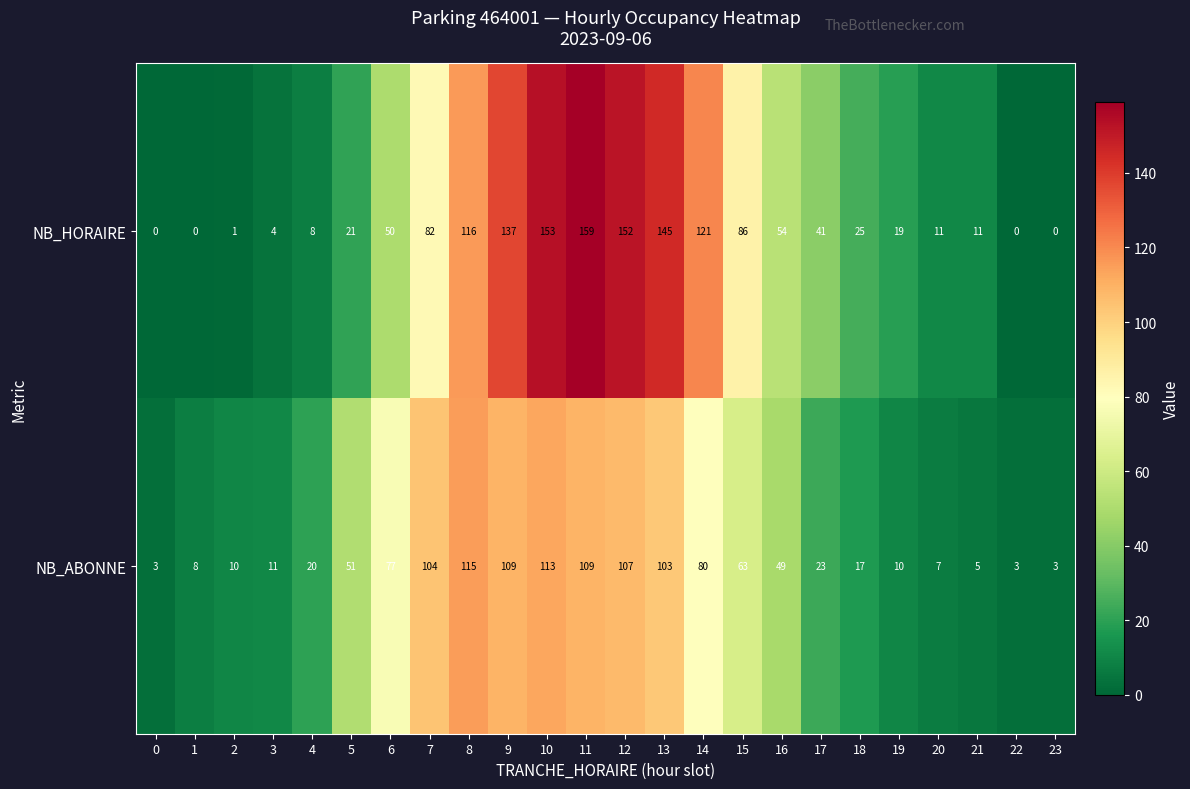

At which category is the sum across all series the highest?

11